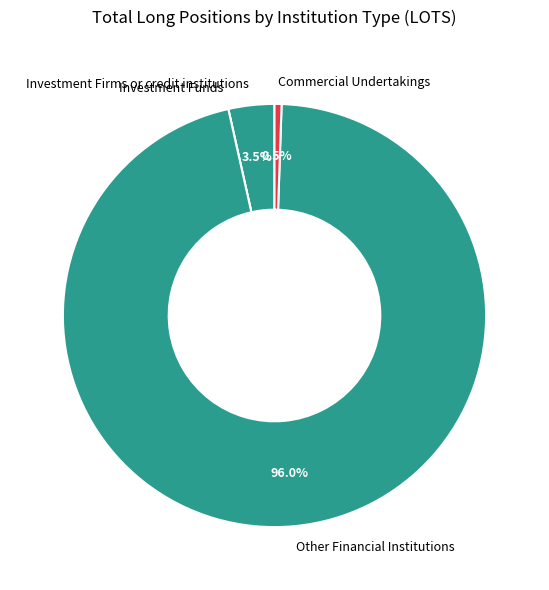

What is the majority slice?

Other Financial Institutions